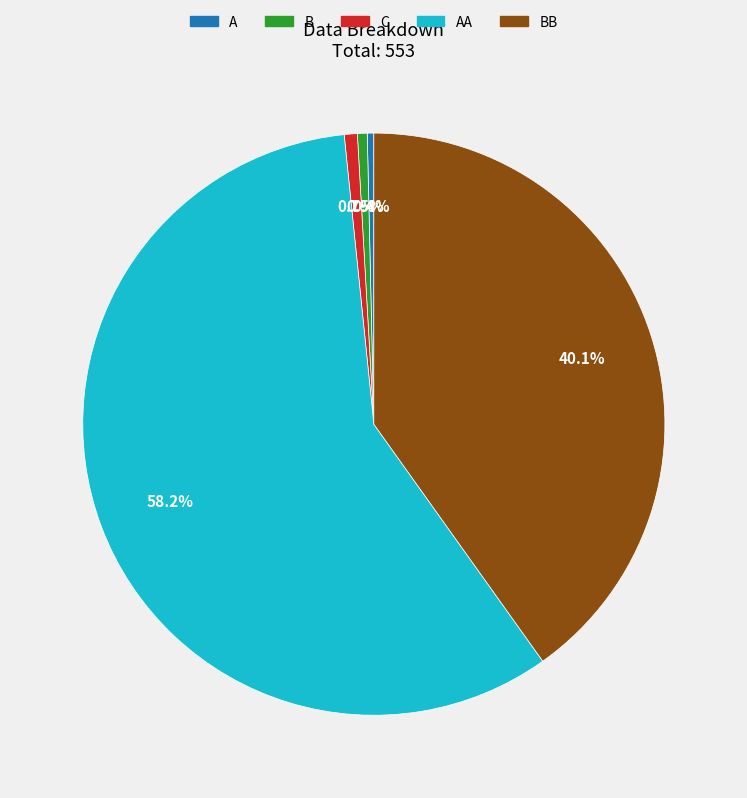

To the nearest percent, what is the difference between the C and BB slice percentages?

39%